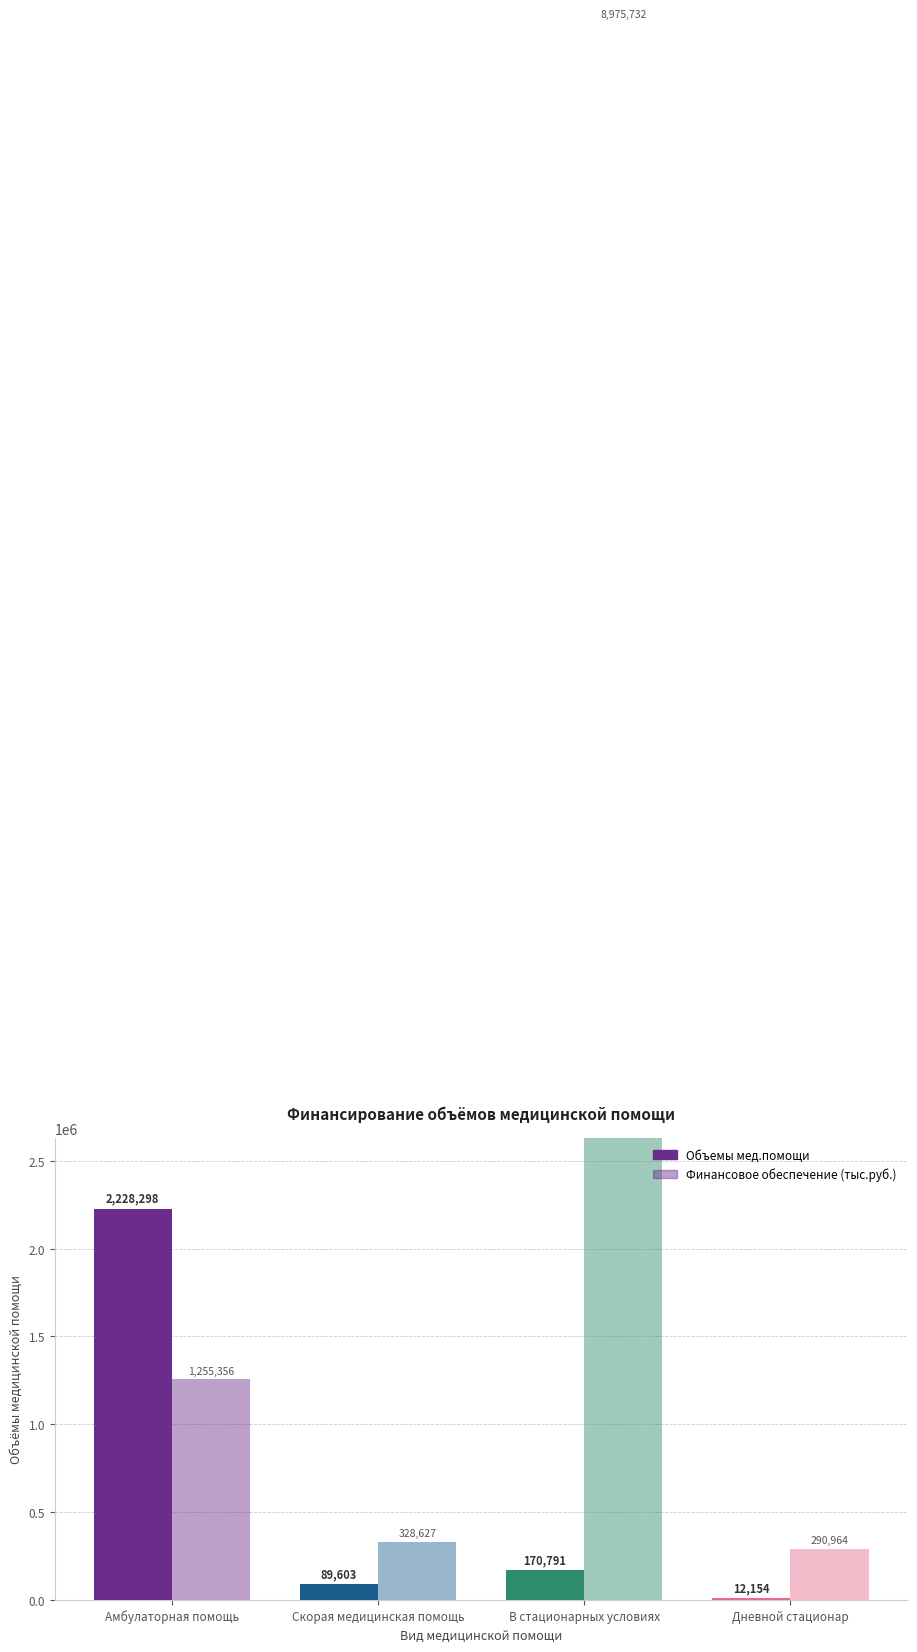

What are all the series names shown in the legend?

Объемы мед.помощи, Финансовое обеспечение (тыс.руб.)